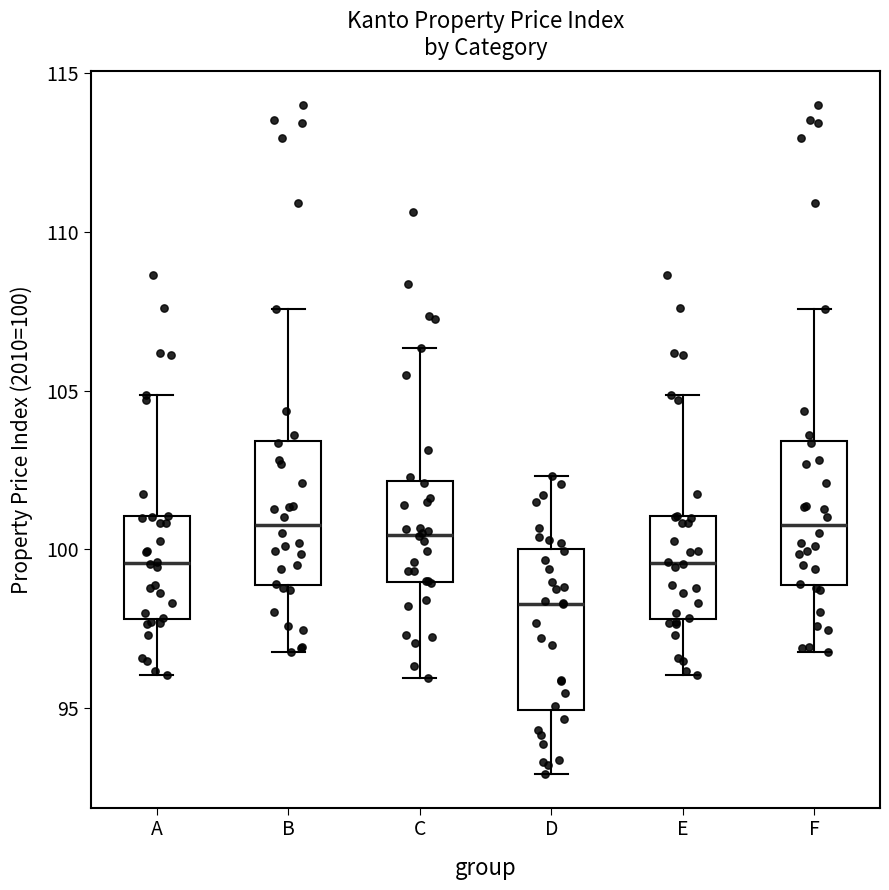

Which box is the tallest, from its lower edge to its upper edge?

D